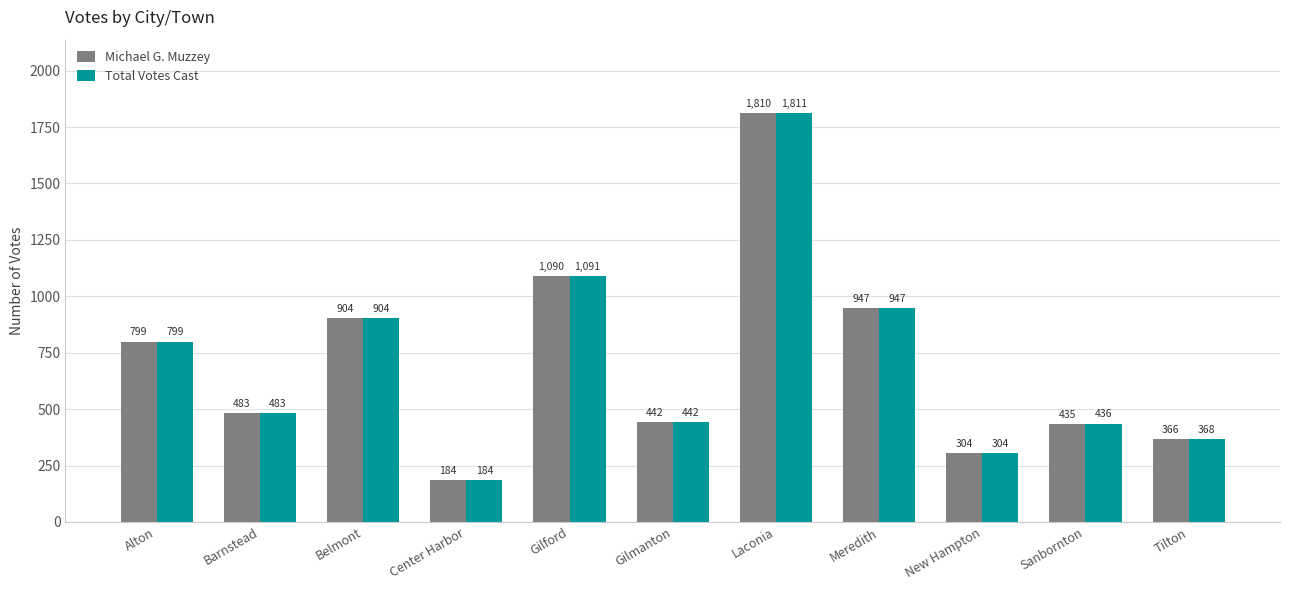

What is the difference between the Michael G. Muzzey values at Meredith and Barnstead?

464